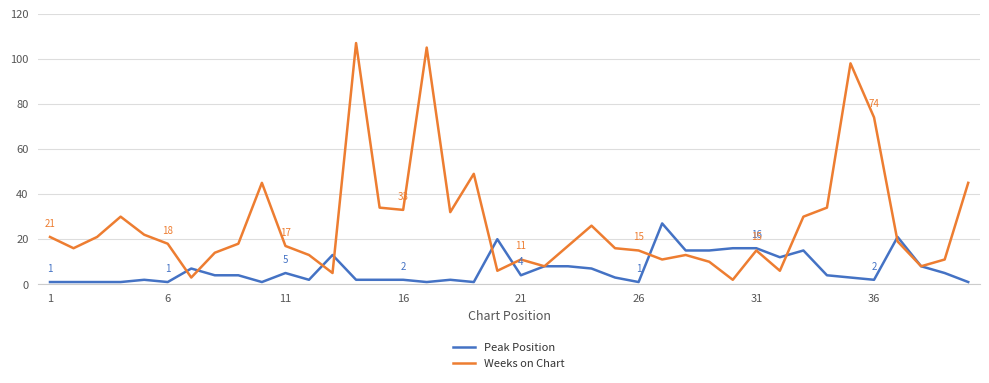

What is the sum of all Weeks on Chart values?

1078